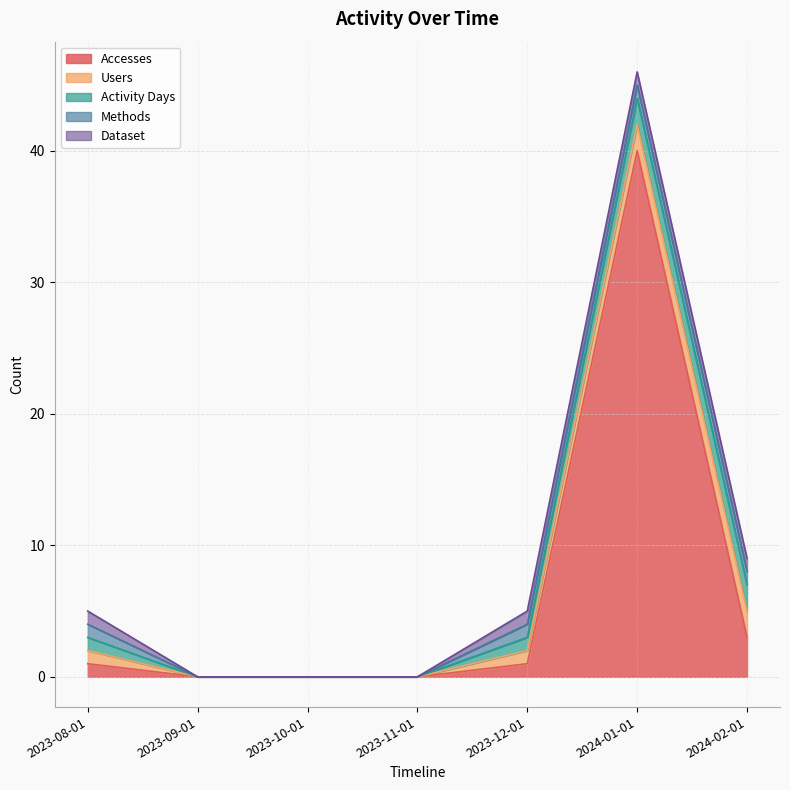

Reading left to right, transcribe all the data shown in this chart.

Accesses: 2023-08-01=1	2023-09-01=0	2023-10-01=0	2023-11-01=0	2023-12-01=1	2024-01-01=40	2024-02-01=3
Users: 2023-08-01=1	2023-09-01=0	2023-10-01=0	2023-11-01=0	2023-12-01=1	2024-01-01=2	2024-02-01=2
Activity Days: 2023-08-01=1	2023-09-01=0	2023-10-01=0	2023-11-01=0	2023-12-01=1	2024-01-01=2	2024-02-01=2
Methods: 2023-08-01=1	2023-09-01=0	2023-10-01=0	2023-11-01=0	2023-12-01=1	2024-01-01=1	2024-02-01=1
Dataset: 2023-08-01=1	2023-09-01=0	2023-10-01=0	2023-11-01=0	2023-12-01=1	2024-01-01=1	2024-02-01=1